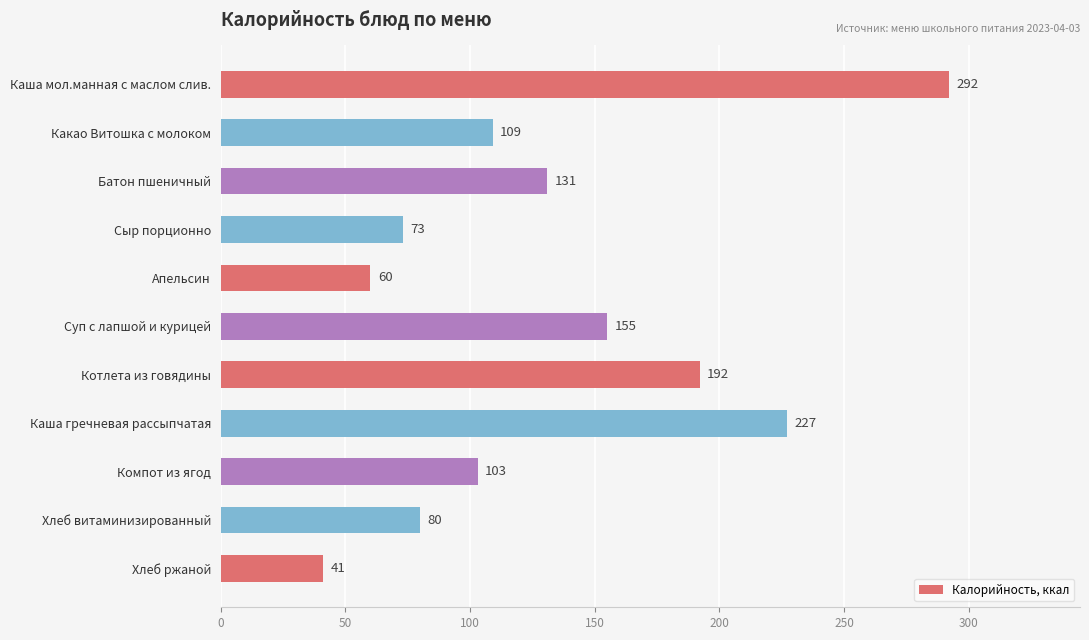

What is the difference between the maximum and second lowest values?

232